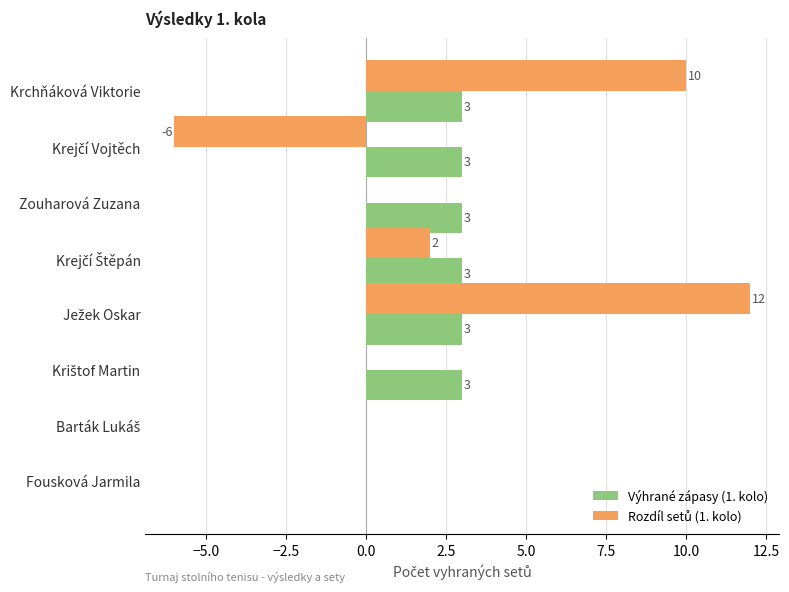

The value of Výhrané zápasy (1. kolo) at Fousková Jarmila is -2. True or false?

False